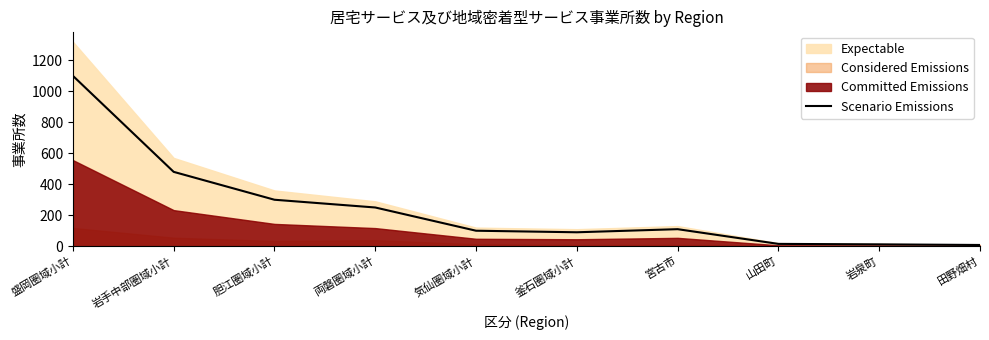

What is the difference between the values at 岩泉町 and 山田町?

3